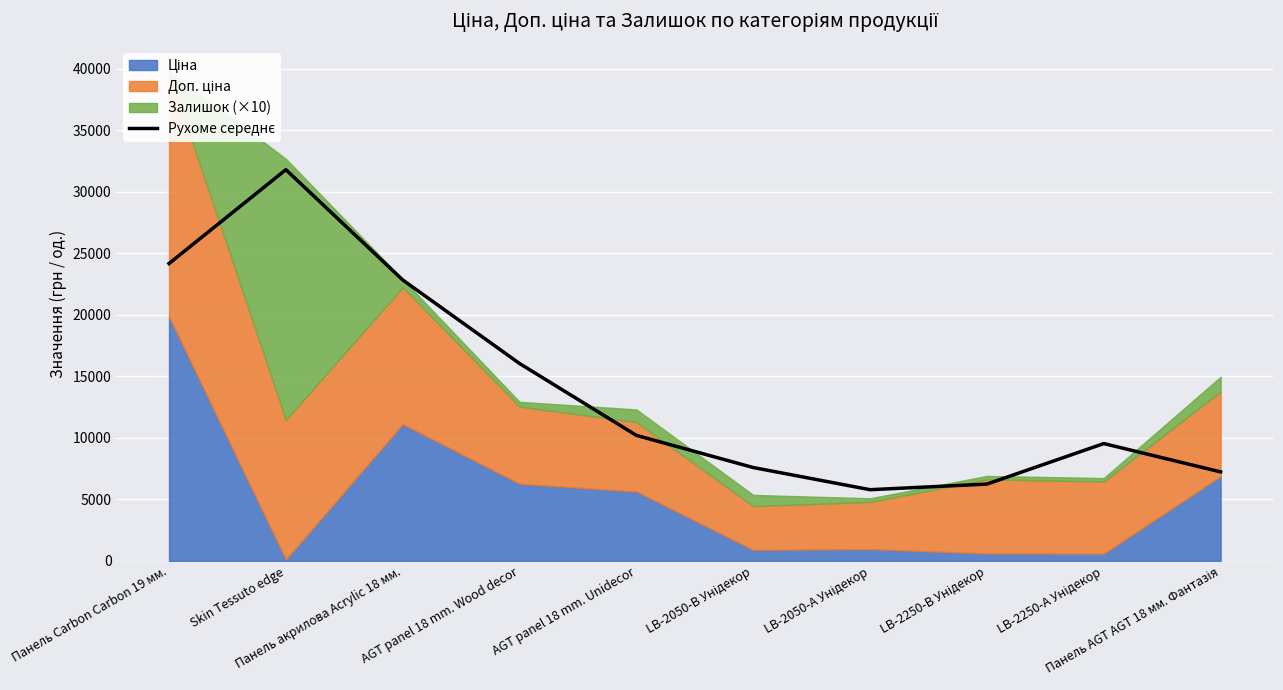

What is the value of the 9th point from the left?

9530.0